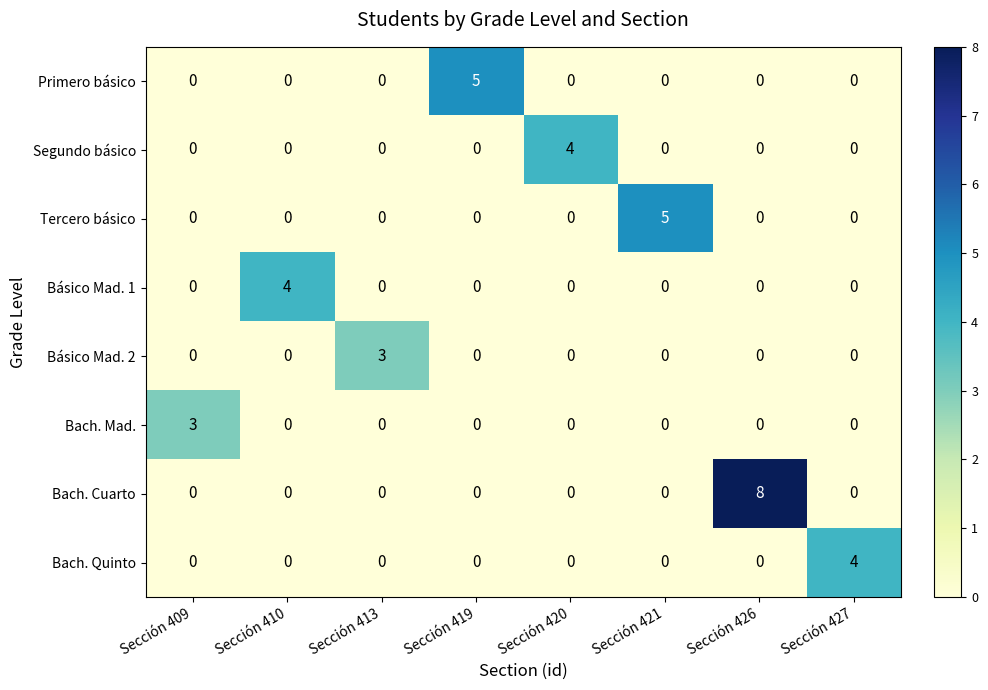

Count the Básico Mad. 1 values in the range 0 to 1.

7